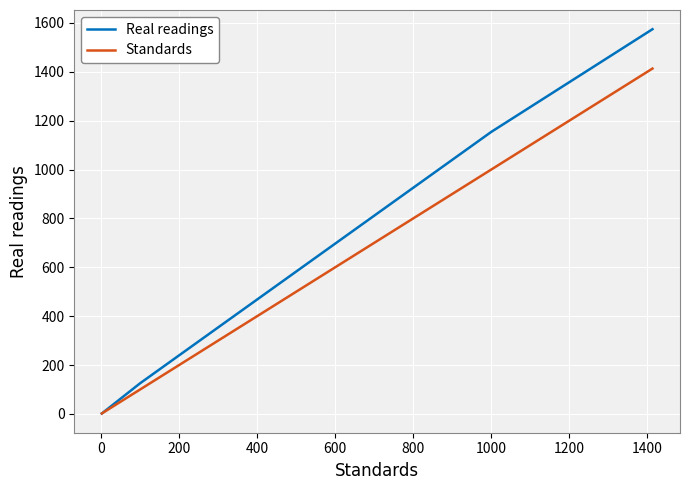

Which series has the widest spread of values?

Real readings